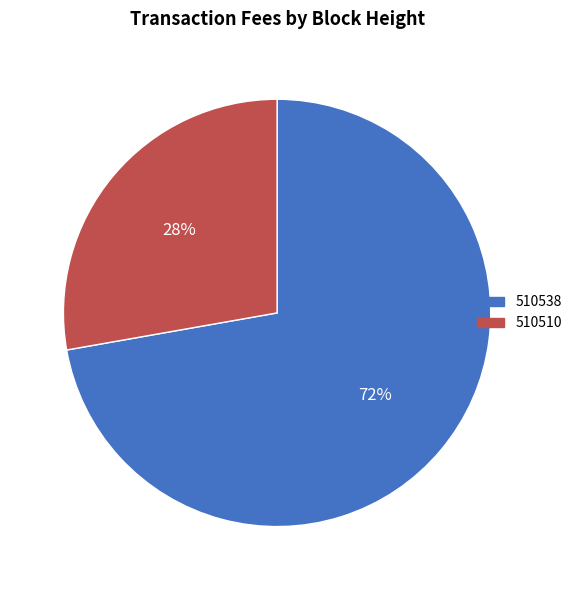

To the nearest percent, what is the difference between the 510538 and 510510 slice percentages?

44%